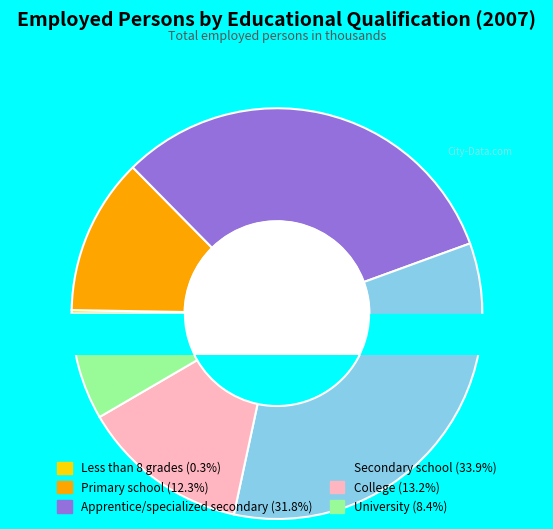

What portion of the pie excludes Less than 8 grades of primary school?

99.7%